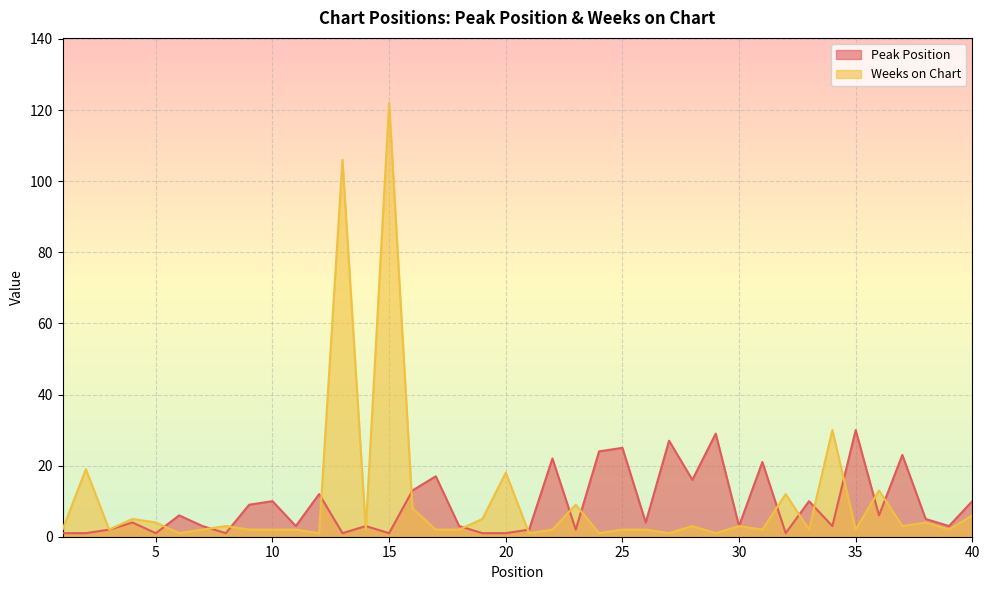

Between 38 and 3, which is larger?

38